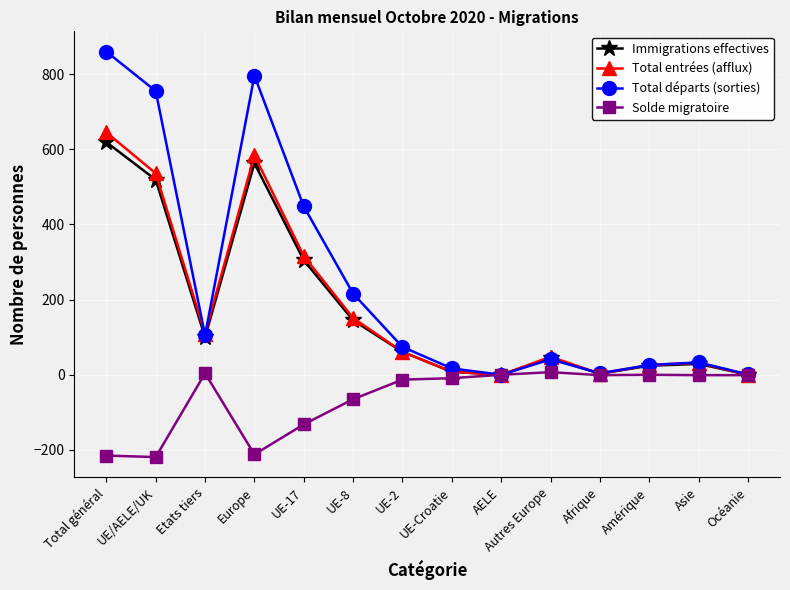

What are all the series names shown in the legend?

Immigrations effectives, Total entrées (afflux), Total départs (sorties), Solde migratoire